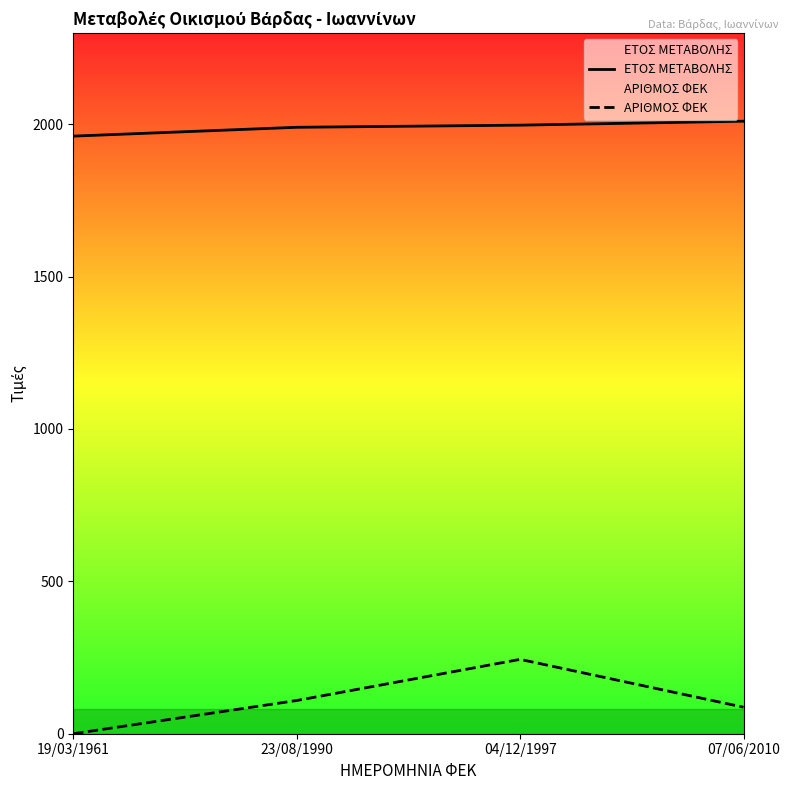

What is the minimum value for ΕΤΟΣ ΜΕΤΑΒΟΛΗΣ?

1961